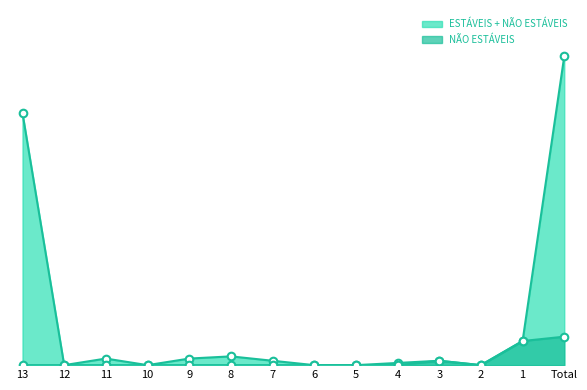

What is the total value across all series at 3?

4